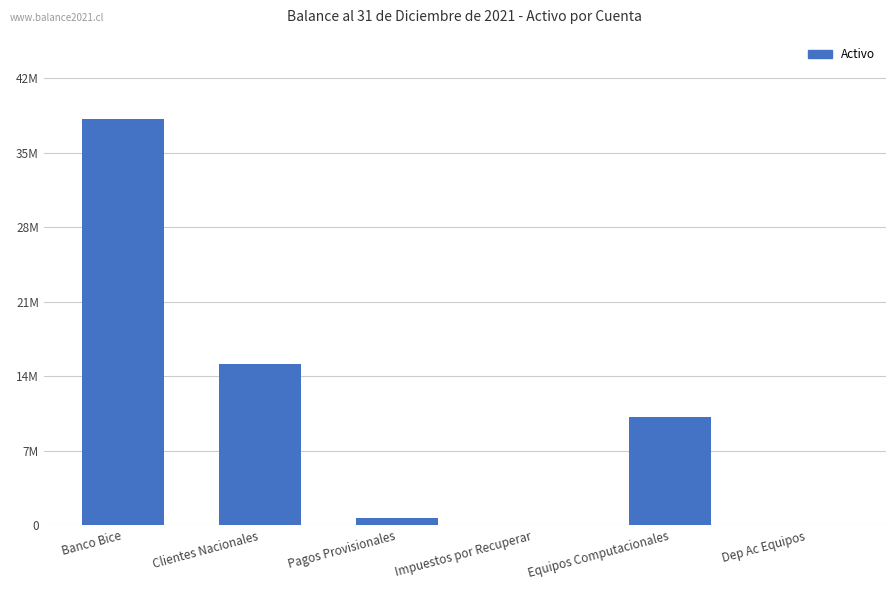

At which label does the data first exceed 10380870?

Banco Bice